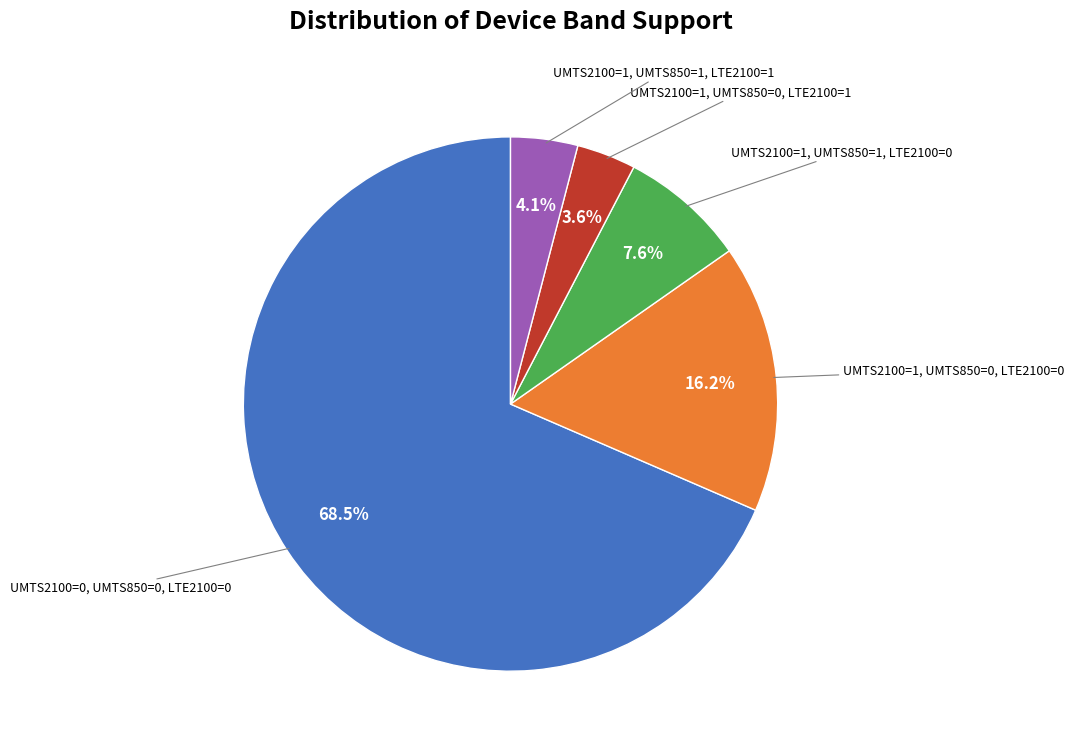

Is there a majority slice in this chart?

Yes